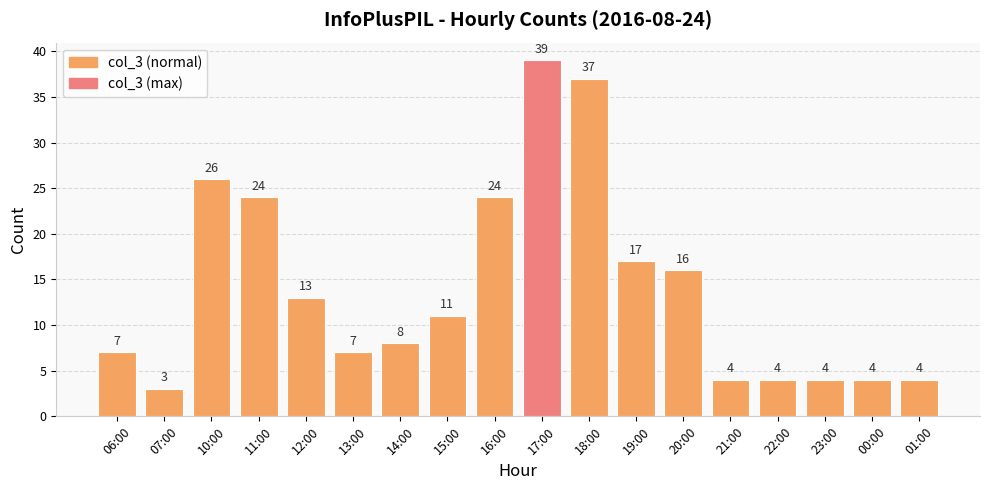

Which label corresponds to the smallest value in the chart?

07:00